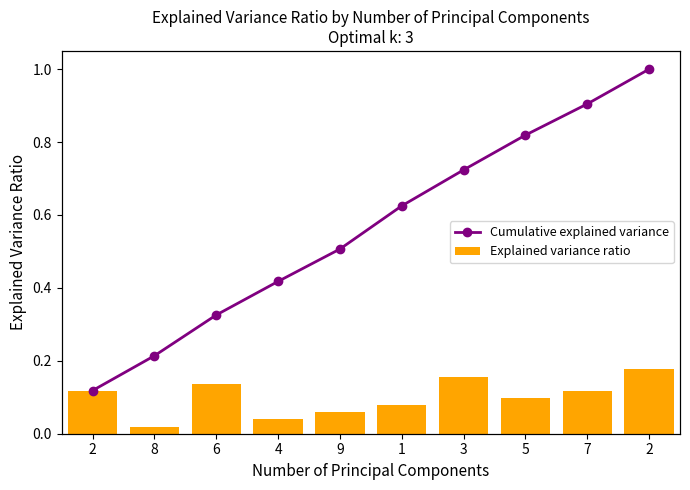

List the labels in order of Cumulative explained variance value, largest first.

2, 7, 5, 3, 1, 9, 4, 6, 8, 2